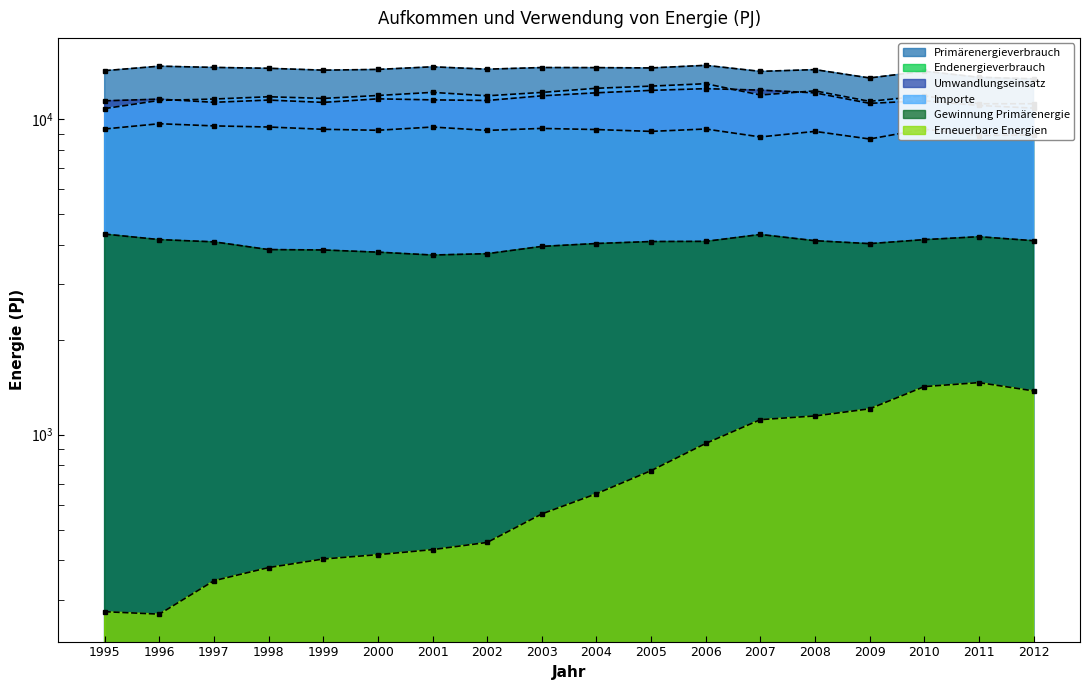

What are all the series names shown in the legend?

Primärenergieverbrauch, Endenergieverbrauch, Umwandlungseinsatz, Importe, Gewinnung Primärenergie, Erneuerbare Energien